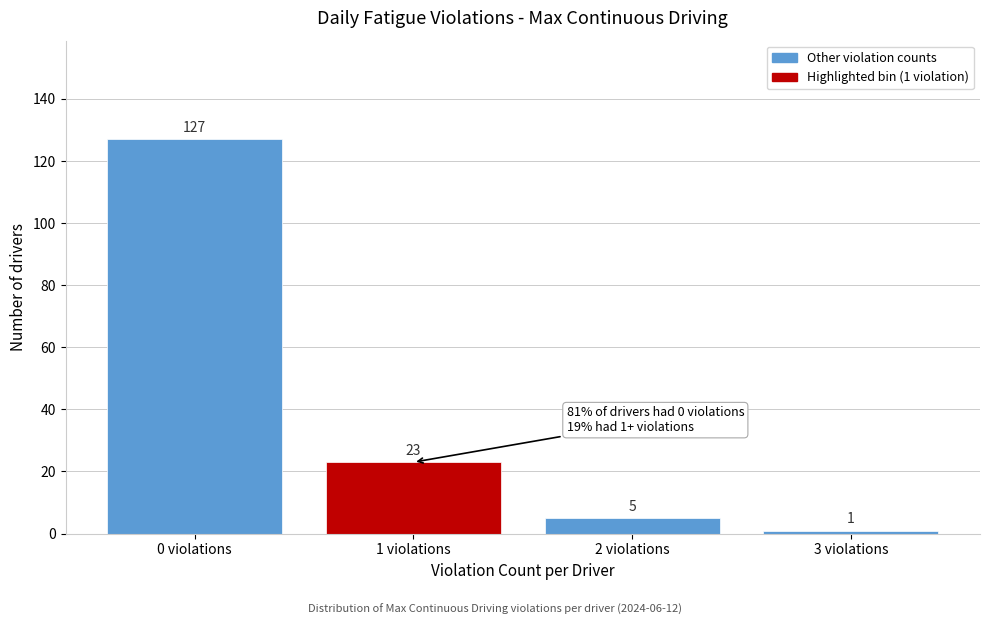

Reading left to right, extract all data points from this chart.

0 violations=127	1 violations=23	2 violations=5	3 violations=1